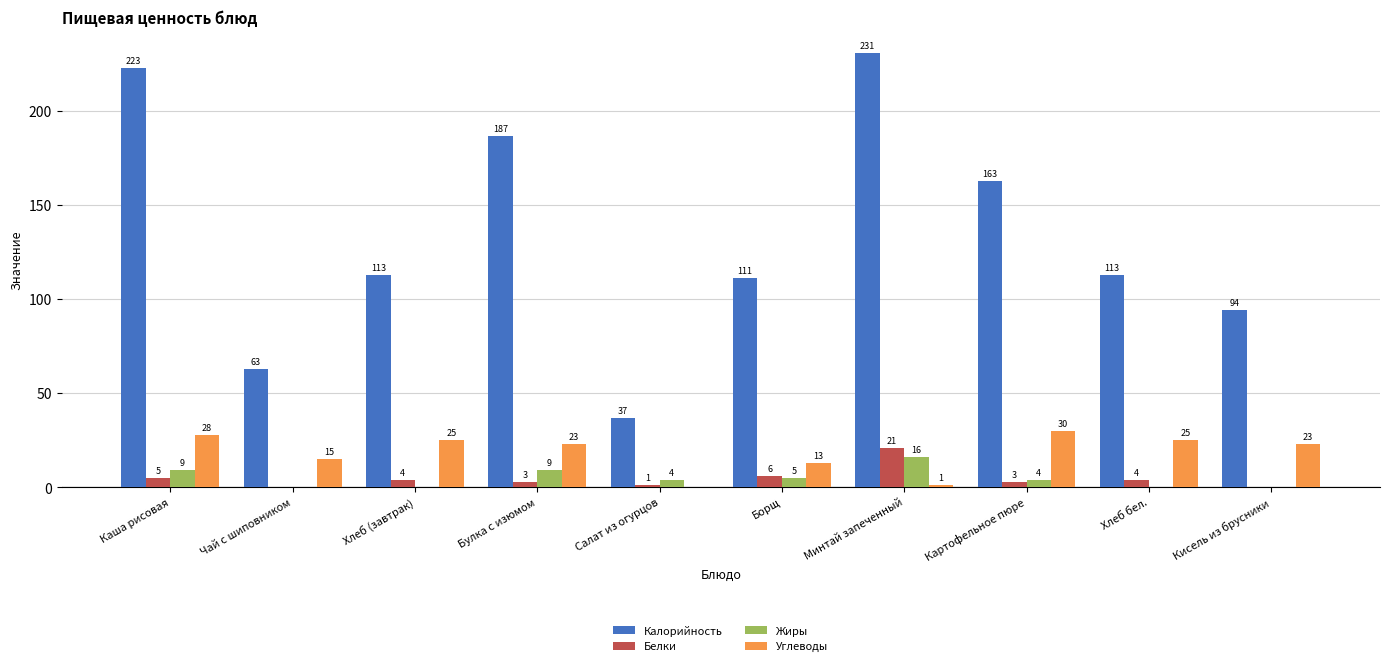

Reading left to right, what are all the values shown in this chart?

Калорийность: 223	63	113	187	37	111	231	163	113	94
Белки: 5	0	4	3	1	6	21	3	4	0
Жиры: 9	0	0	9	4	5	16	4	0	0
Углеводы: 28	15	25	23	0	13	1	30	25	23